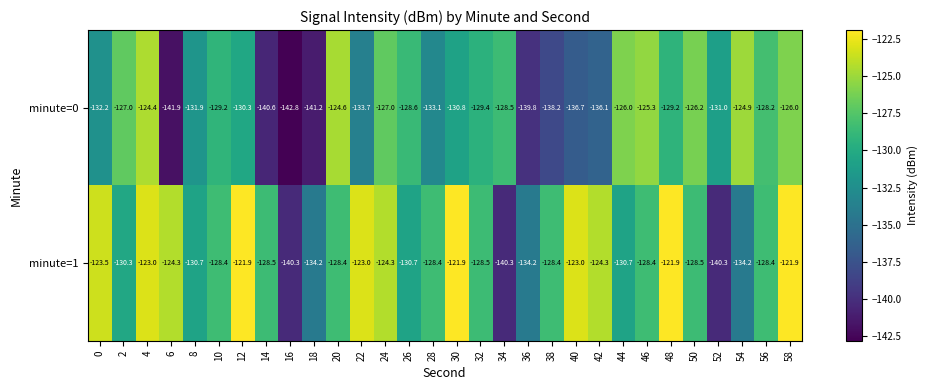

Is it true that minute=1 equals -233.7 at 44?

False